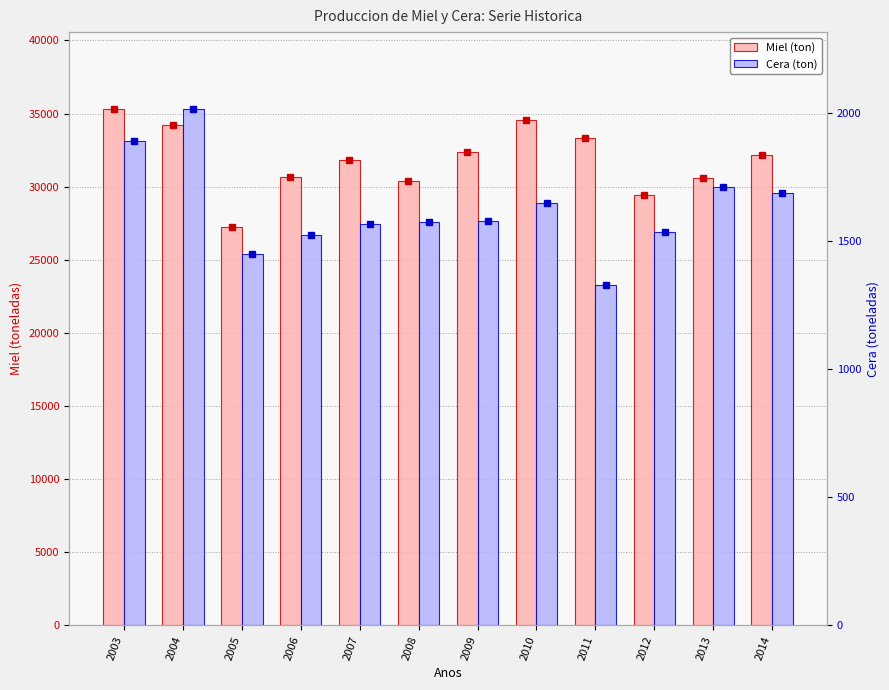

What is the value of the Cera (ton) bar at the 4th from the left?

1522.4